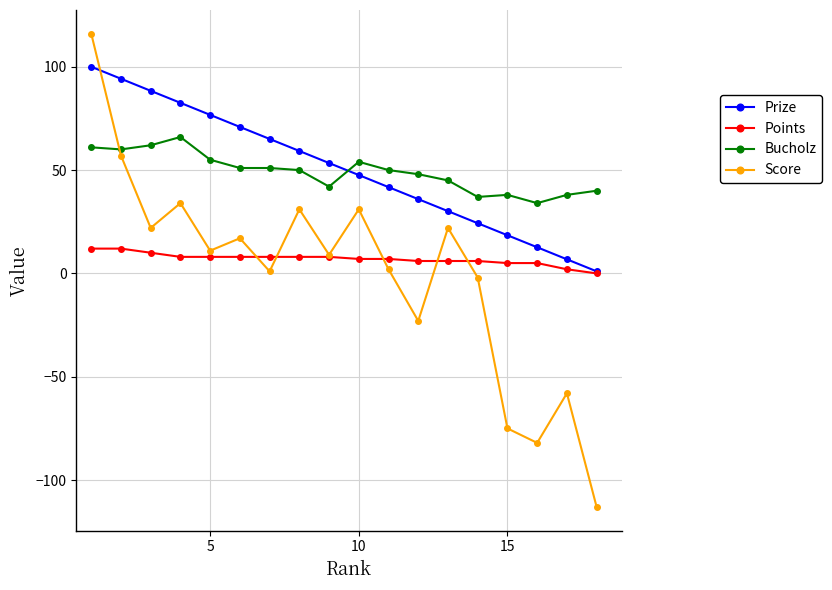

Rank the series by their maximum value, from highest to lowest.

Score, Prize, Bucholz, Points